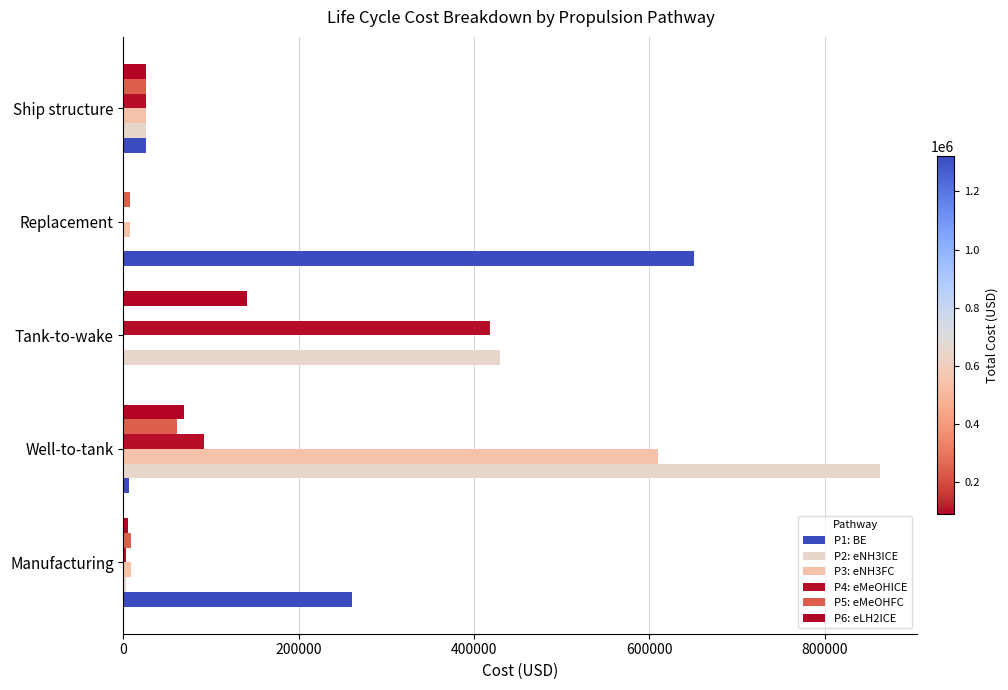

What is the highest value of the P5: eMeOHFC series?

61322.1